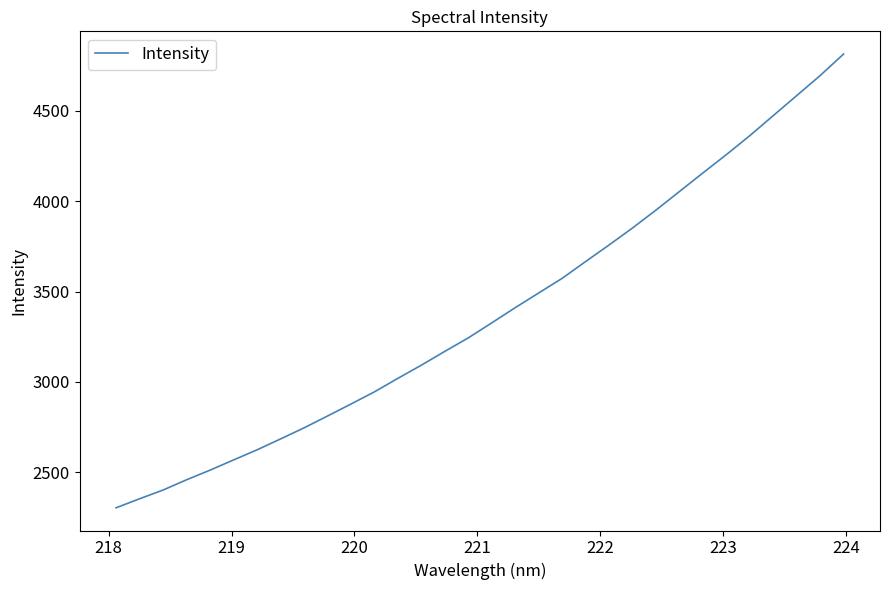

How many lines are shown in the chart?

1